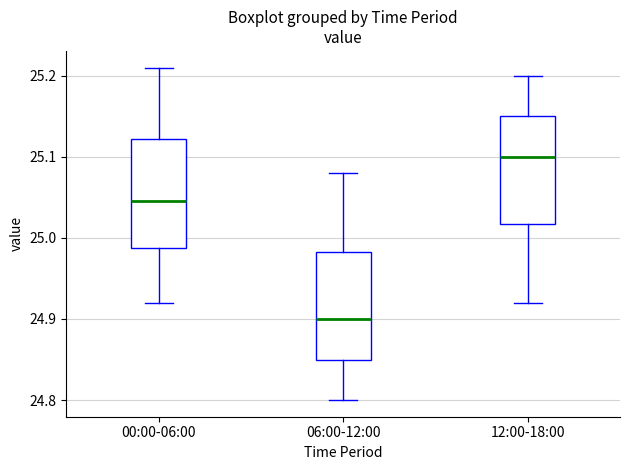

Where does the median line of the box for 12:00-18:00 sit on the y-axis? The values are not printed on the chart, so give them approximately, as read against the axis.

25.10